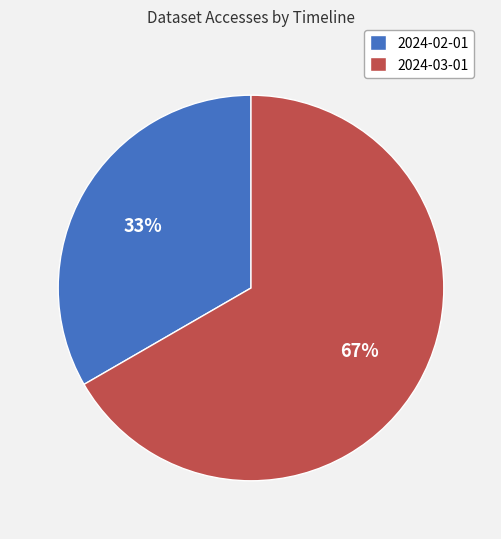

Do 2024-03-01 and 2024-02-01 together represent more than half of the pie?

Yes